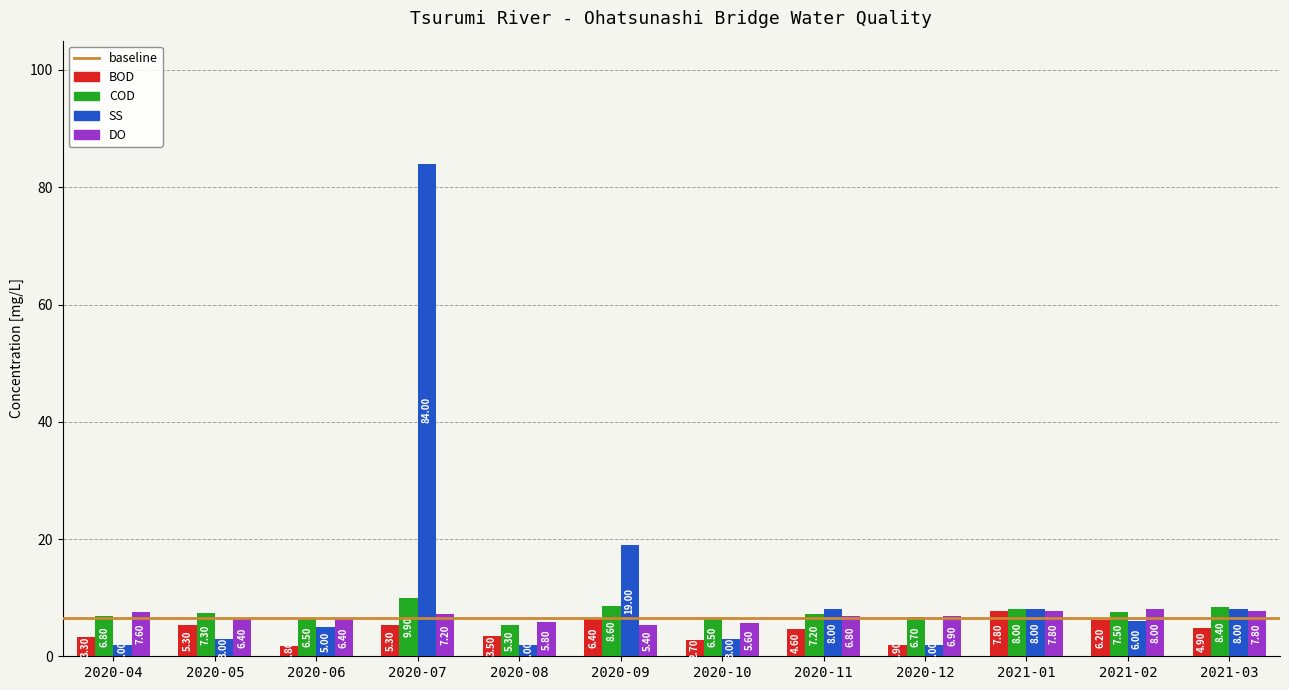

What is the difference between the maximum and minimum values in the BOD series?

6.0